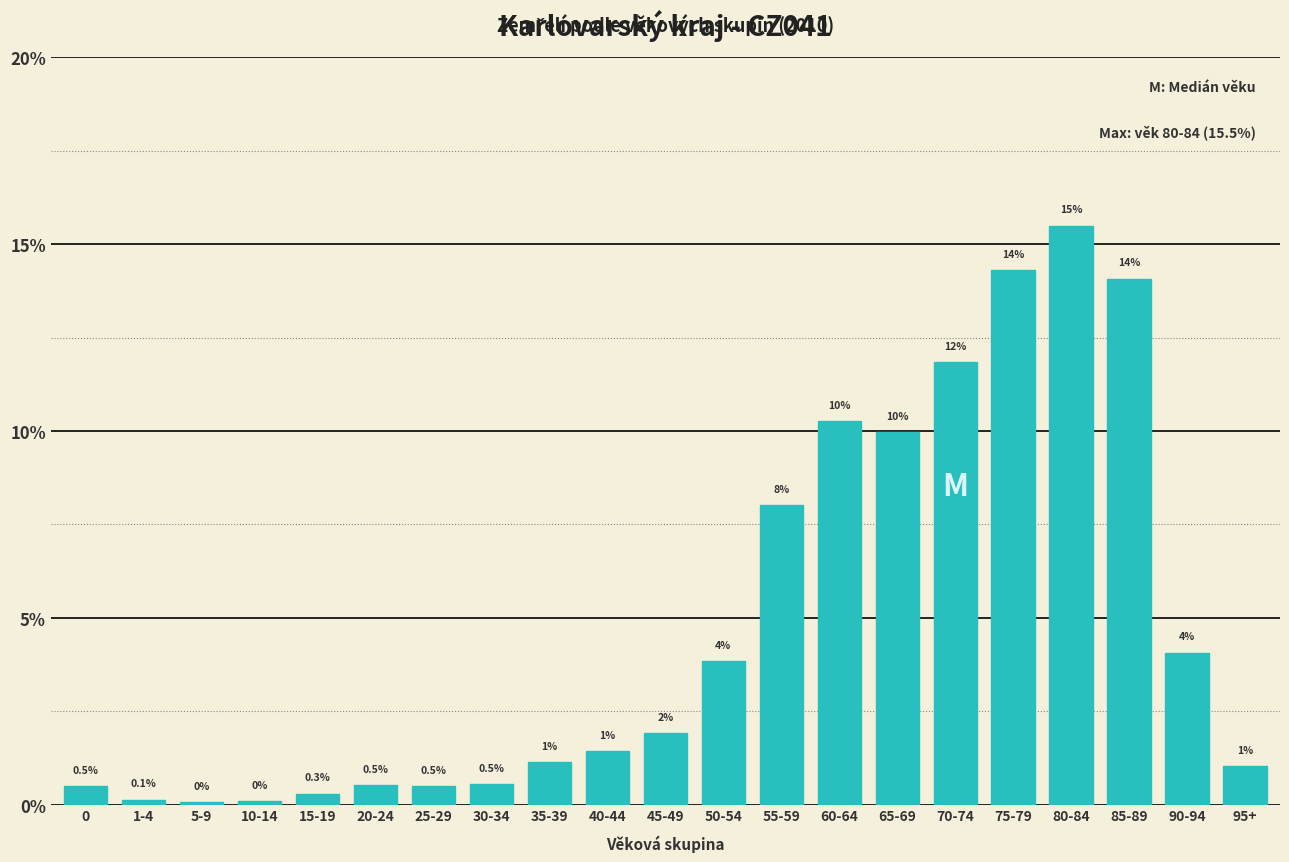

Where is the data nearest to the value 7?

55-59